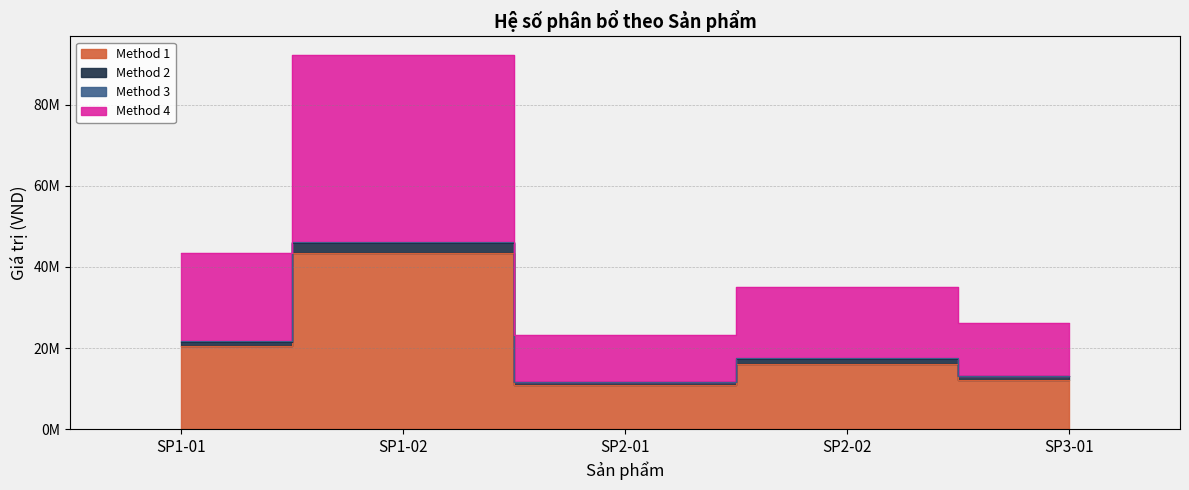

Is the value of Method 1 at SP3-01 greater than the value of Method 4 at SP1-01?

No